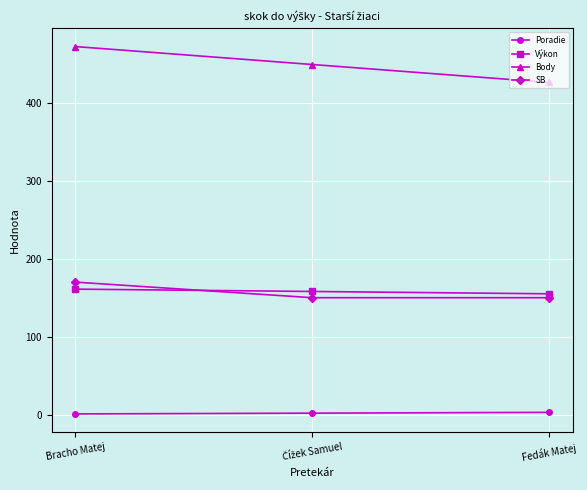

Is the value of Poradie at Bracho Matej greater than the value of SB at Bracho Matej?

No